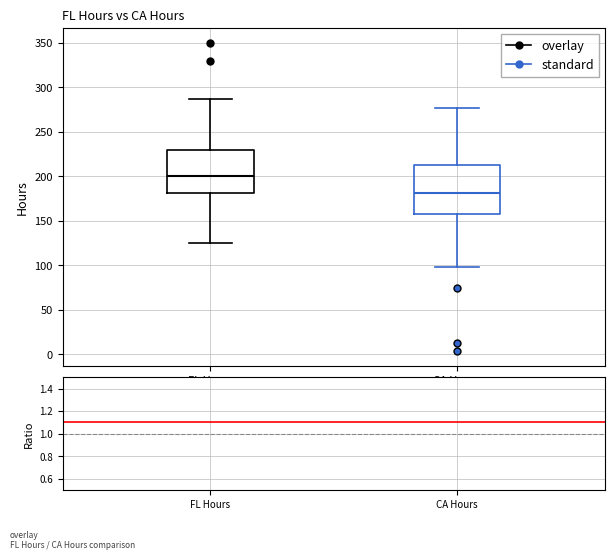

Reading left to right, read every box against the y-axis: the position of its median line, the range the box covers, and the ends of its whiskers. The values are not printed on the chart, so give them approximately, as read against the axis.

FL Hours: median 200, box 180 to 230, whiskers 125 to 285
CA Hours: median 180, box 155 to 210, whiskers 100 to 275